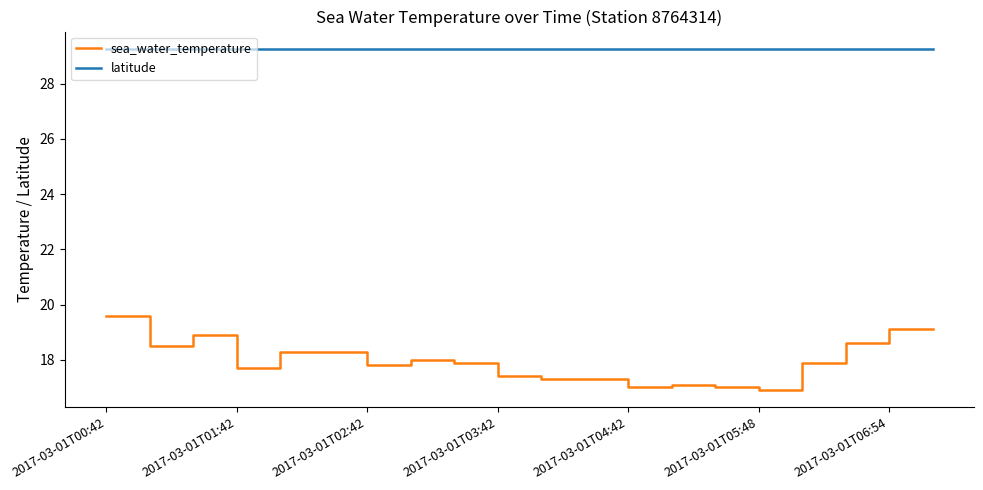

List the series in order of their peak value, highest first.

latitude, sea_water_temperature